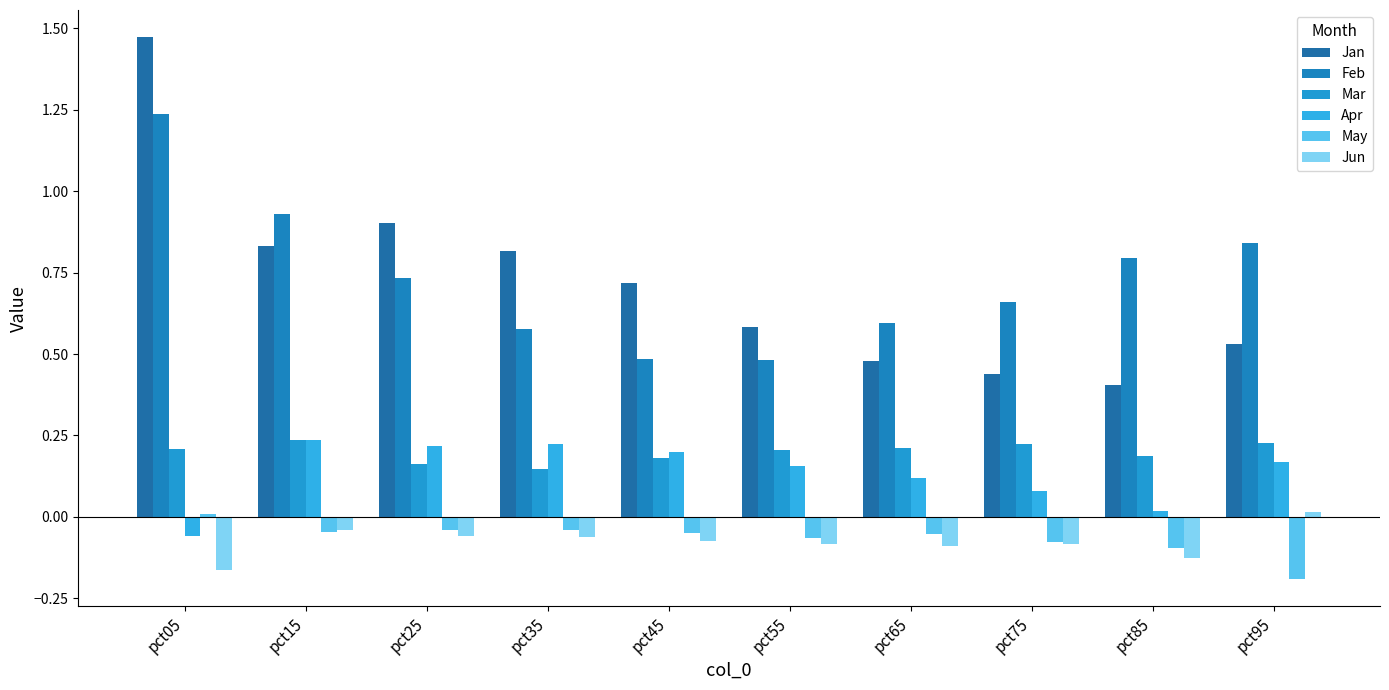

Which series has the largest total across all categories?

Feb